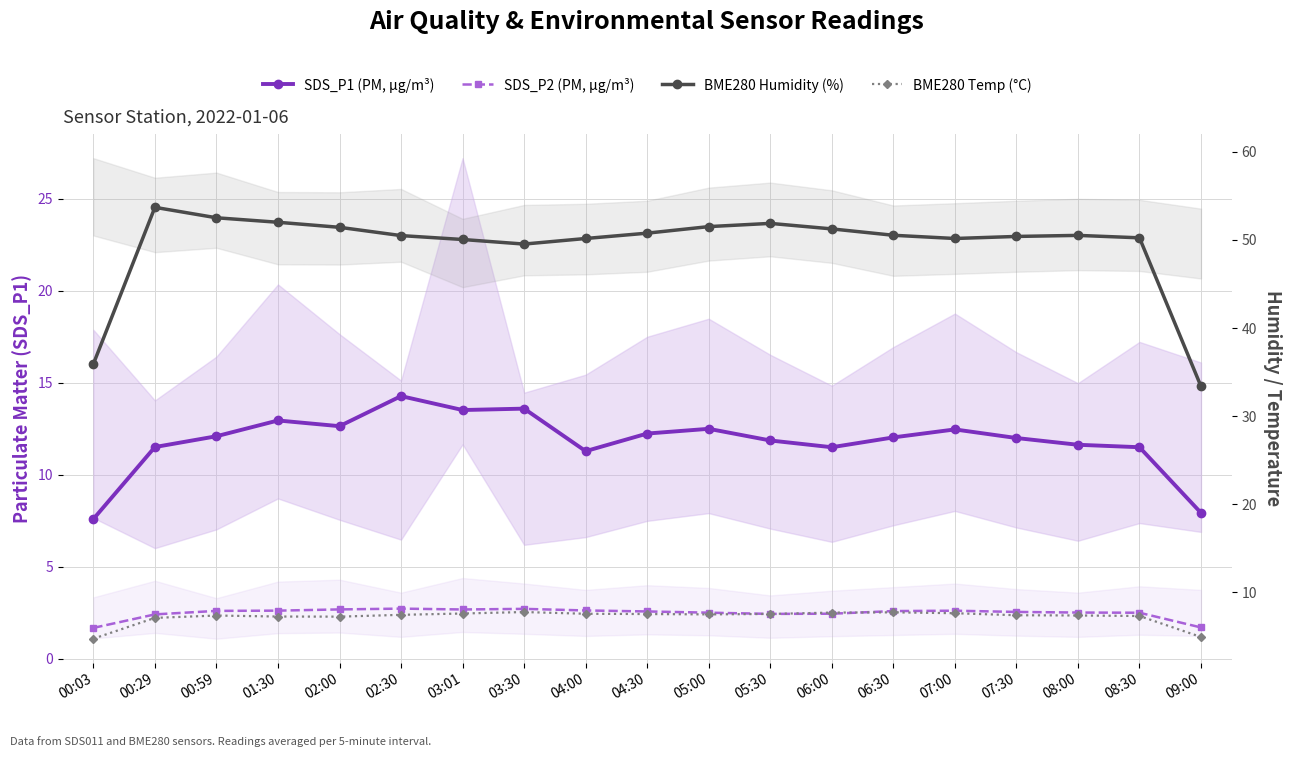

Count the number of data series in this chart.

4